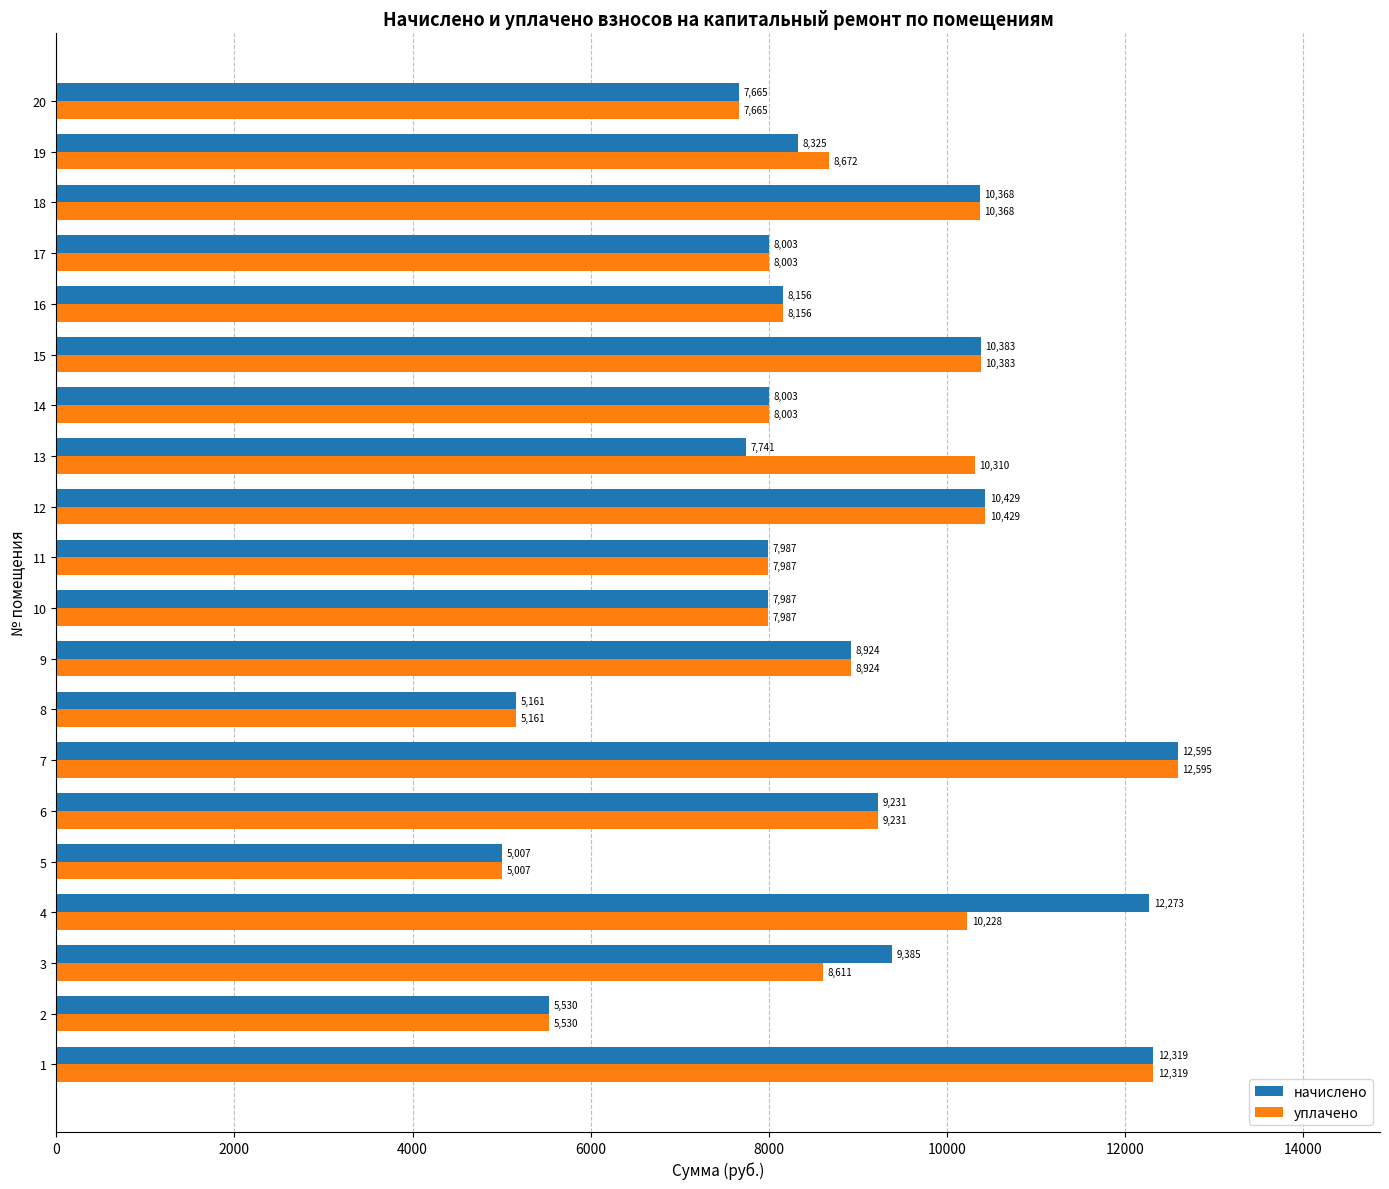

Is the value of уплачено at 9 greater than the value of начислено at 18?

No